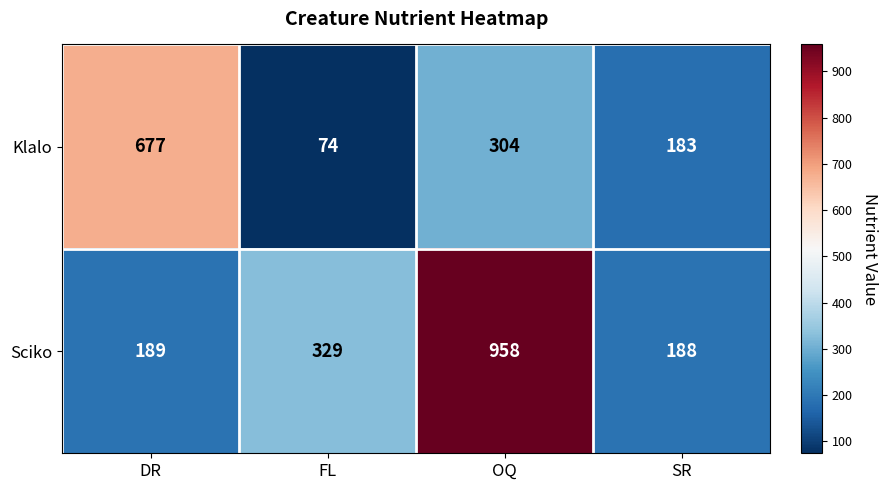

What is the difference between the highest and lowest values at DR?

488